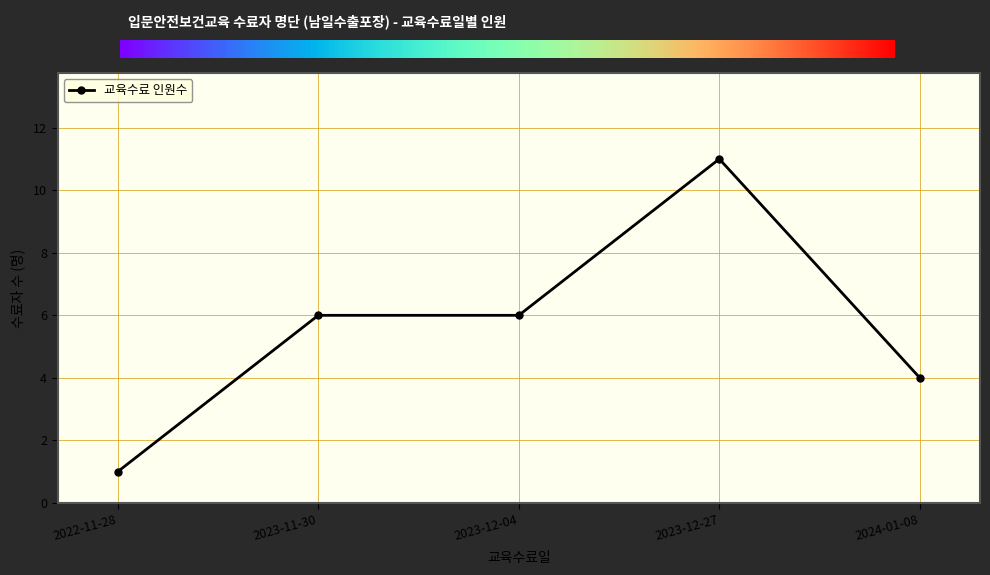

How many lines are shown in the chart?

1